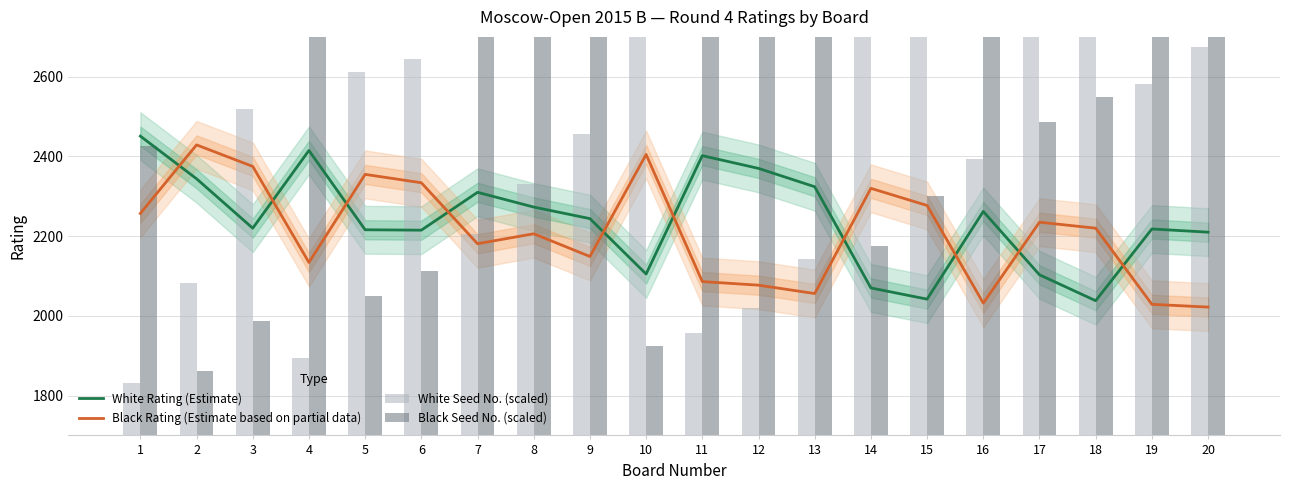

Which category has the lowest value in the Black Rating (Estimate based on partial data) series?

20